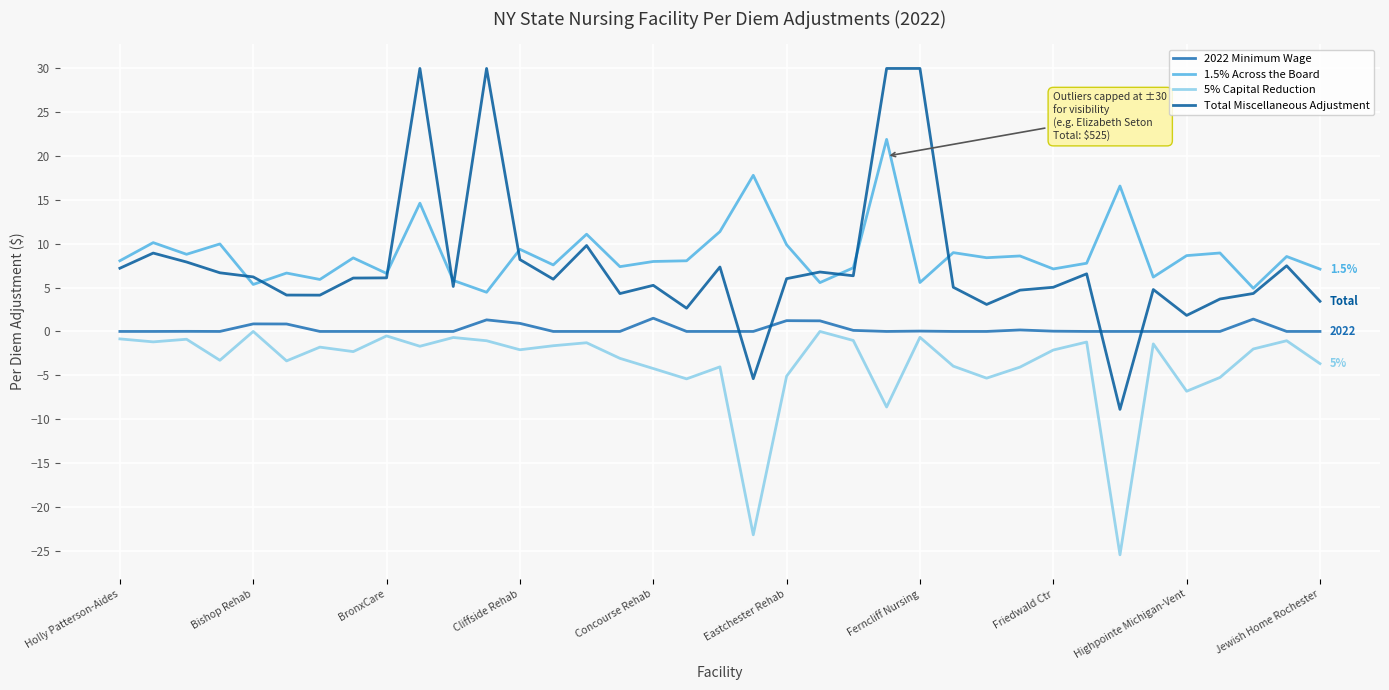

How many intersections are there between 2022 Minimum Wage and Total Miscellaneous Adjustment?

4